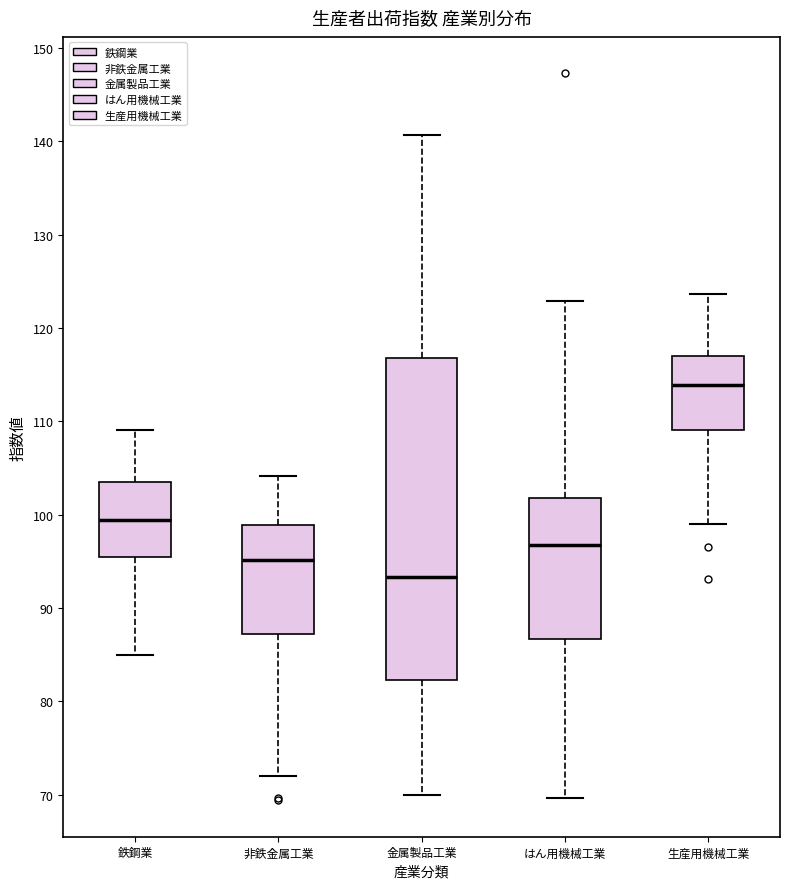

Comparing the boxes themselves (not the whiskers), which one is the tallest?

金属製品工業